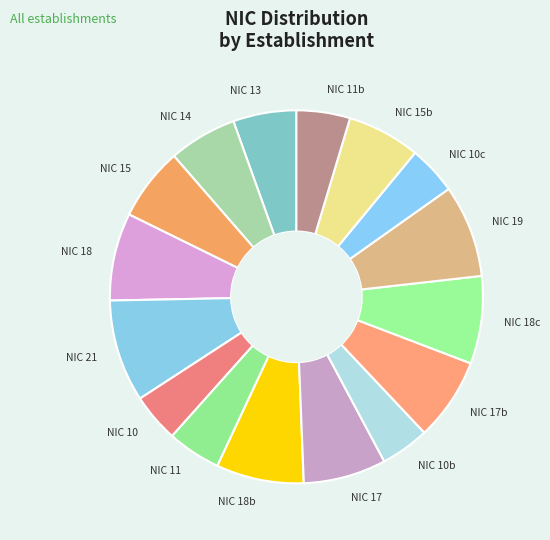

How many slices are in this pie chart?

16